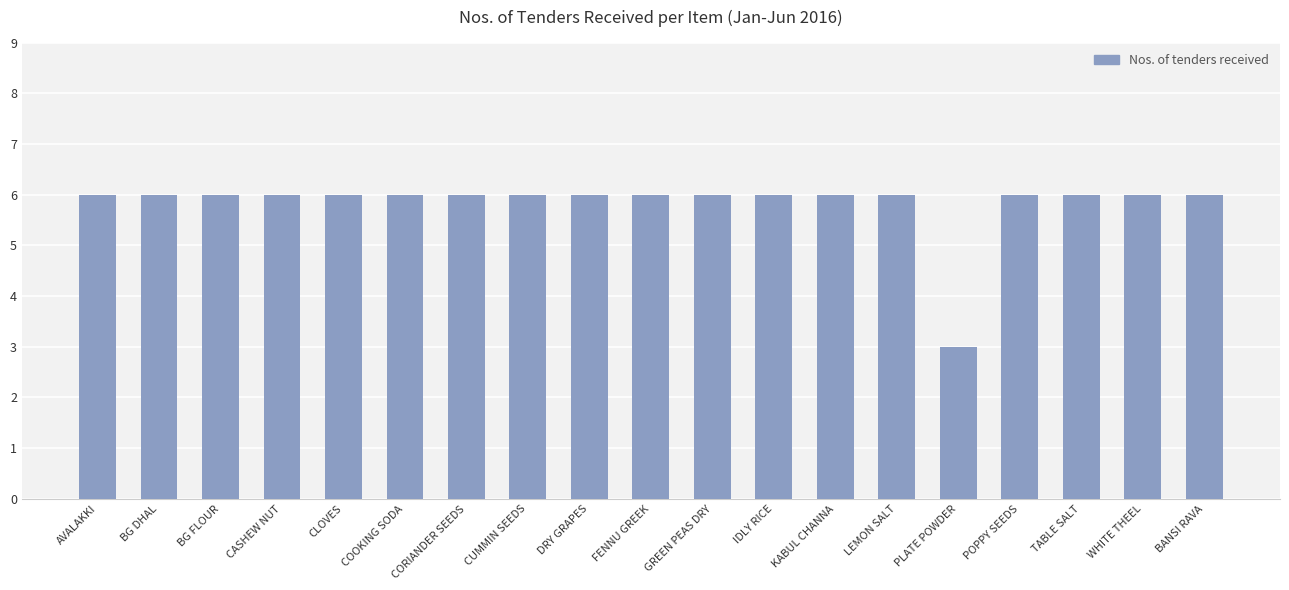

What is the average value?

6